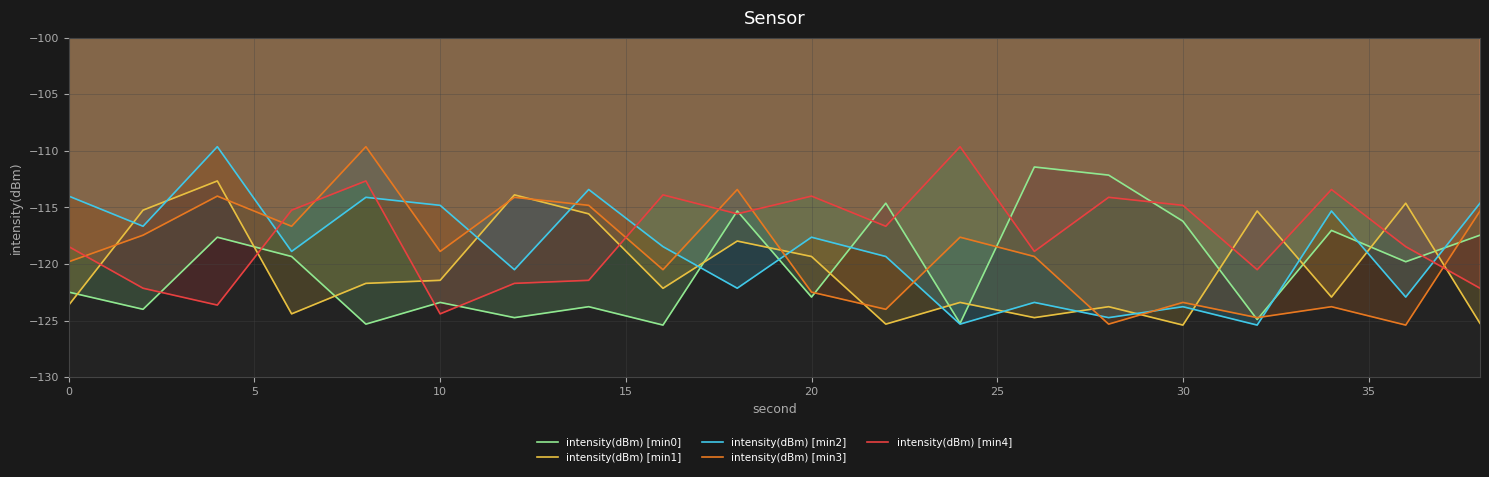

After their last crossing, which series has the higher values: intensity(dBm) [min3] or intensity(dBm) [min2]?

intensity(dBm) [min2]